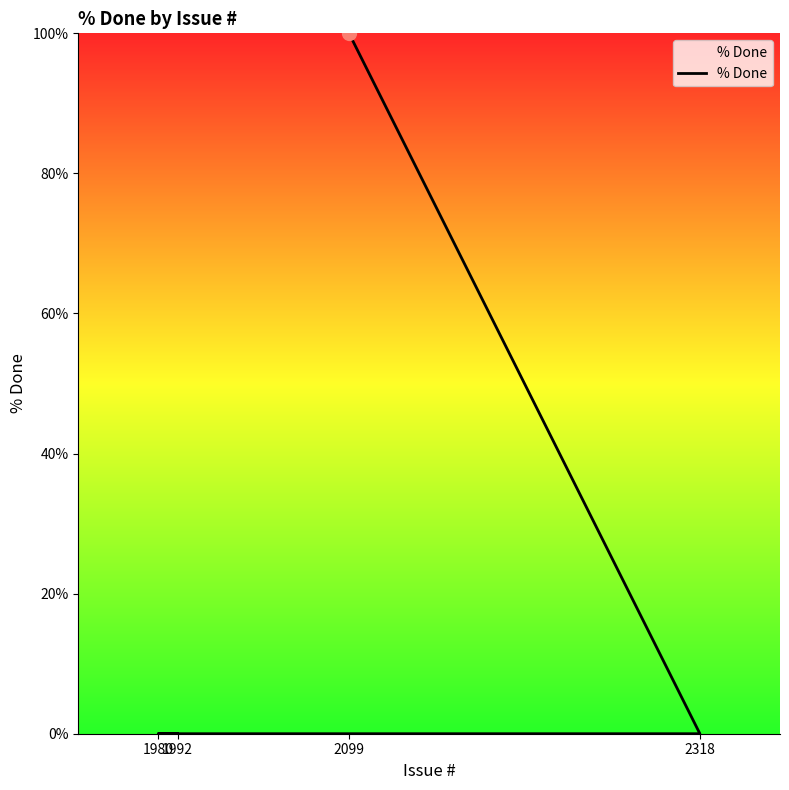

True or false: the data shows 0 at 1992.

True